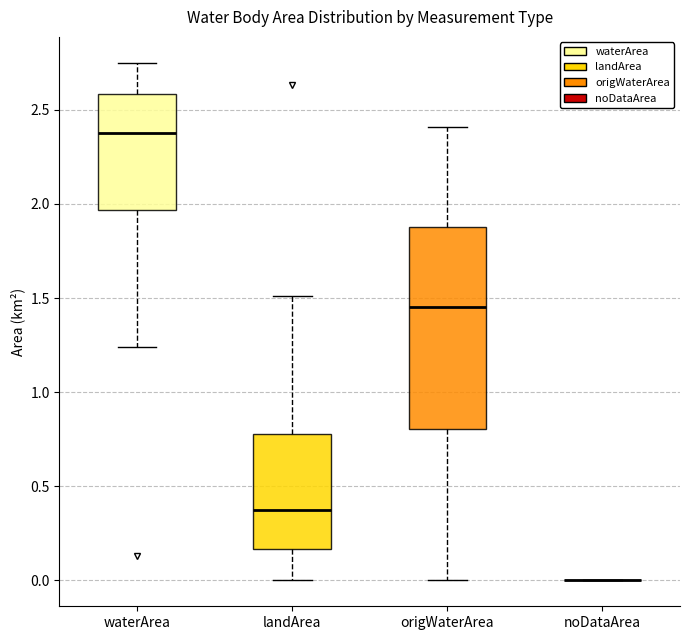

Comparing the boxes themselves (not the whiskers), which one is the tallest?

origWaterArea